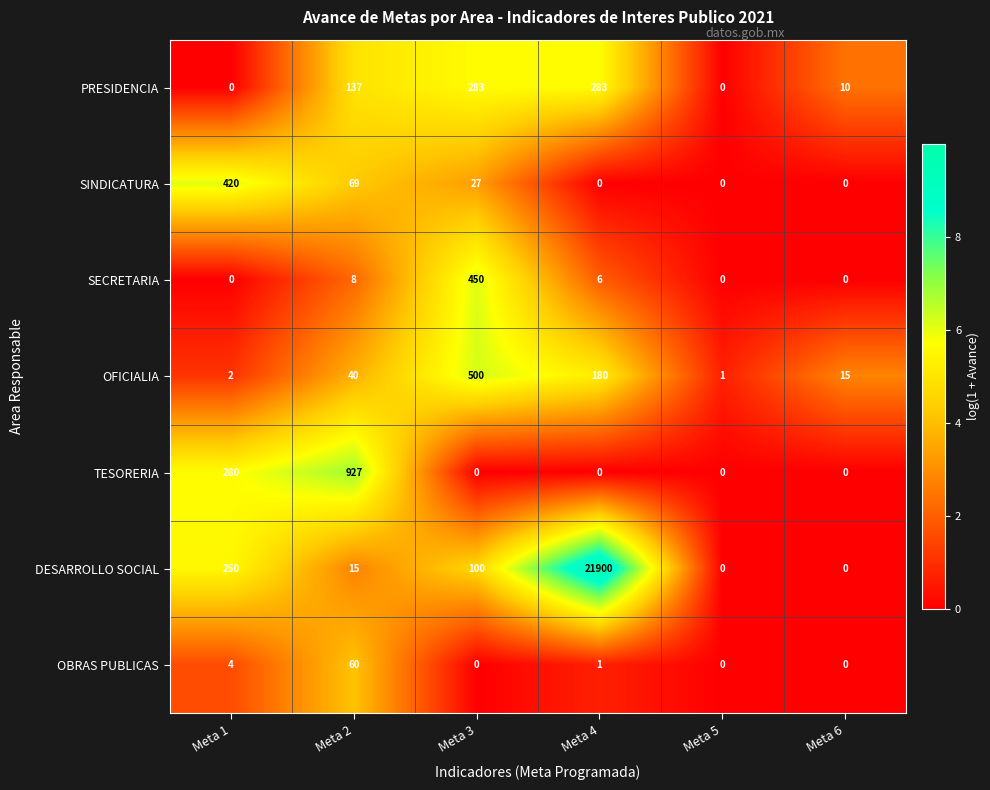

How many data points does each series have?

6